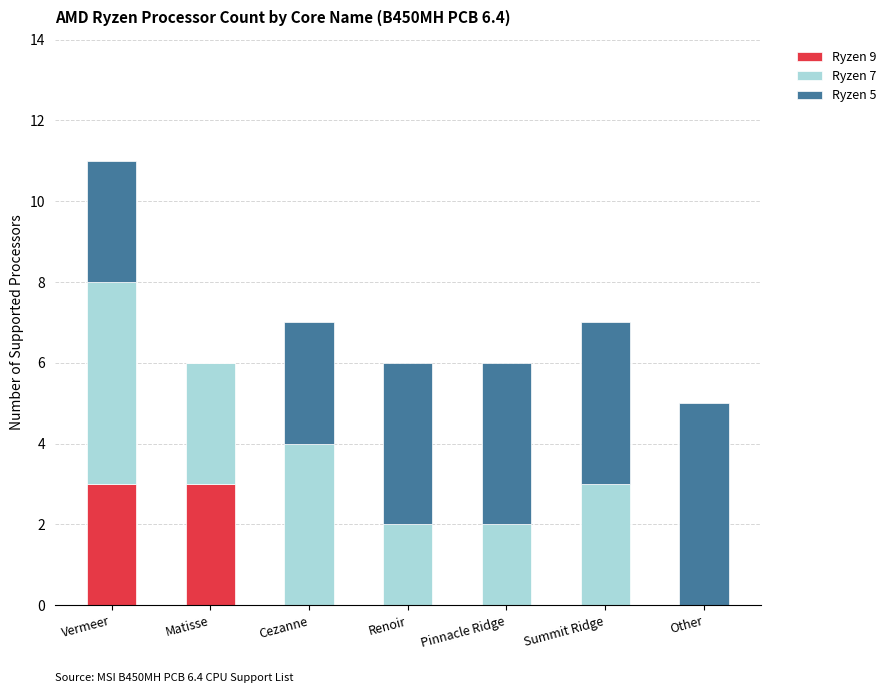

What is the highest value of the Ryzen 9 series?

3